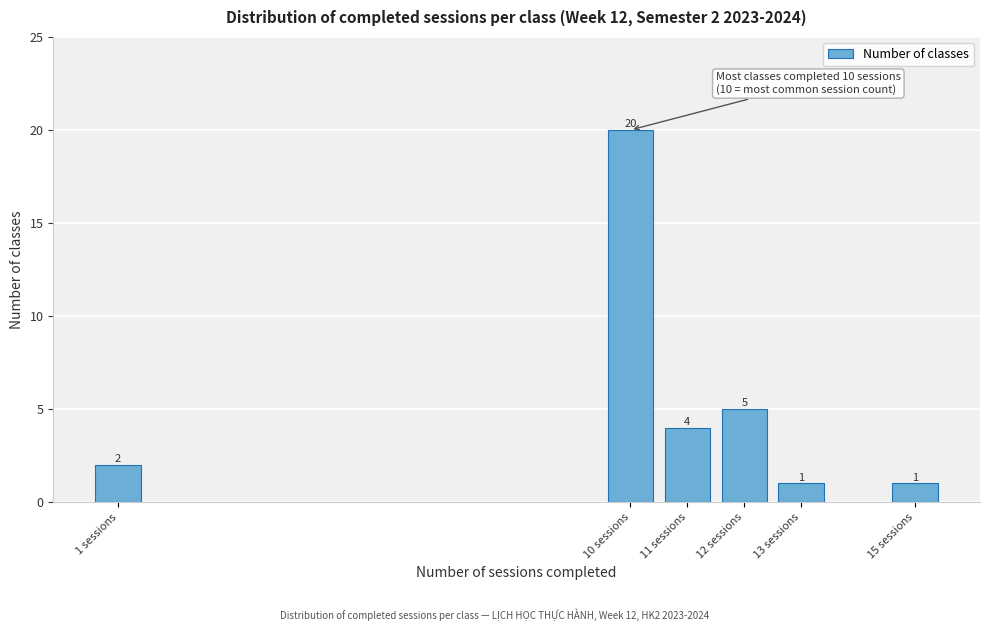

Reading right to left, transcribe all the data shown in this chart.

15 sessions=1	13 sessions=1	12 sessions=5	11 sessions=4	10 sessions=20	1 sessions=2